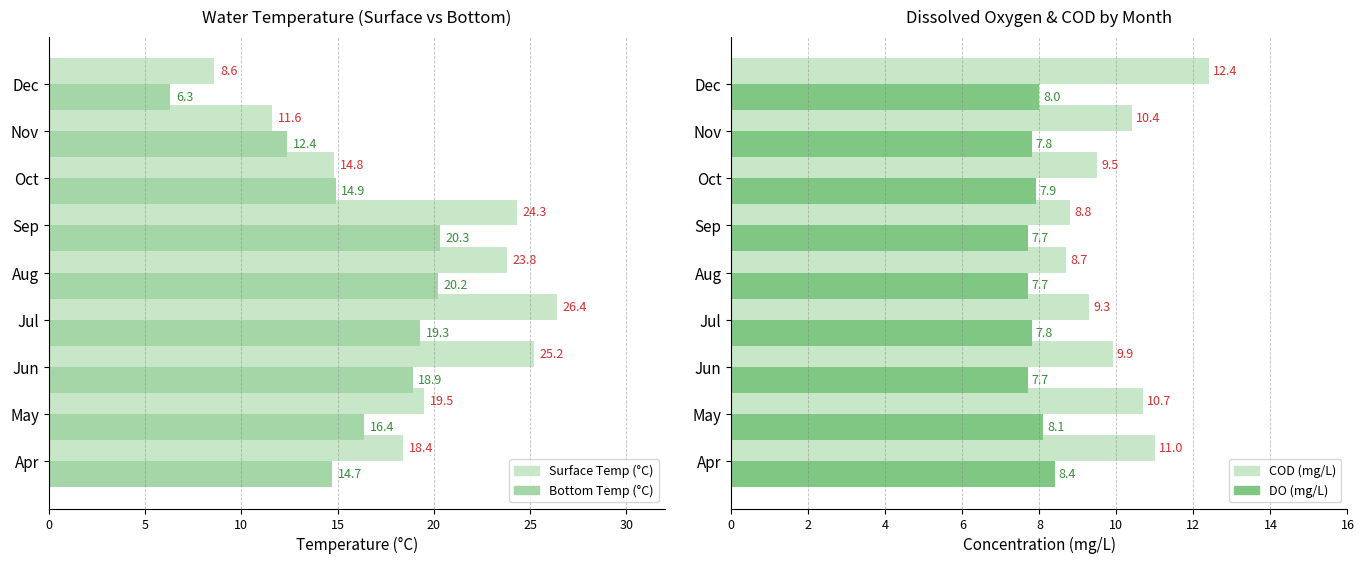

What is the difference between the highest and lowest values at Sep?

16.6